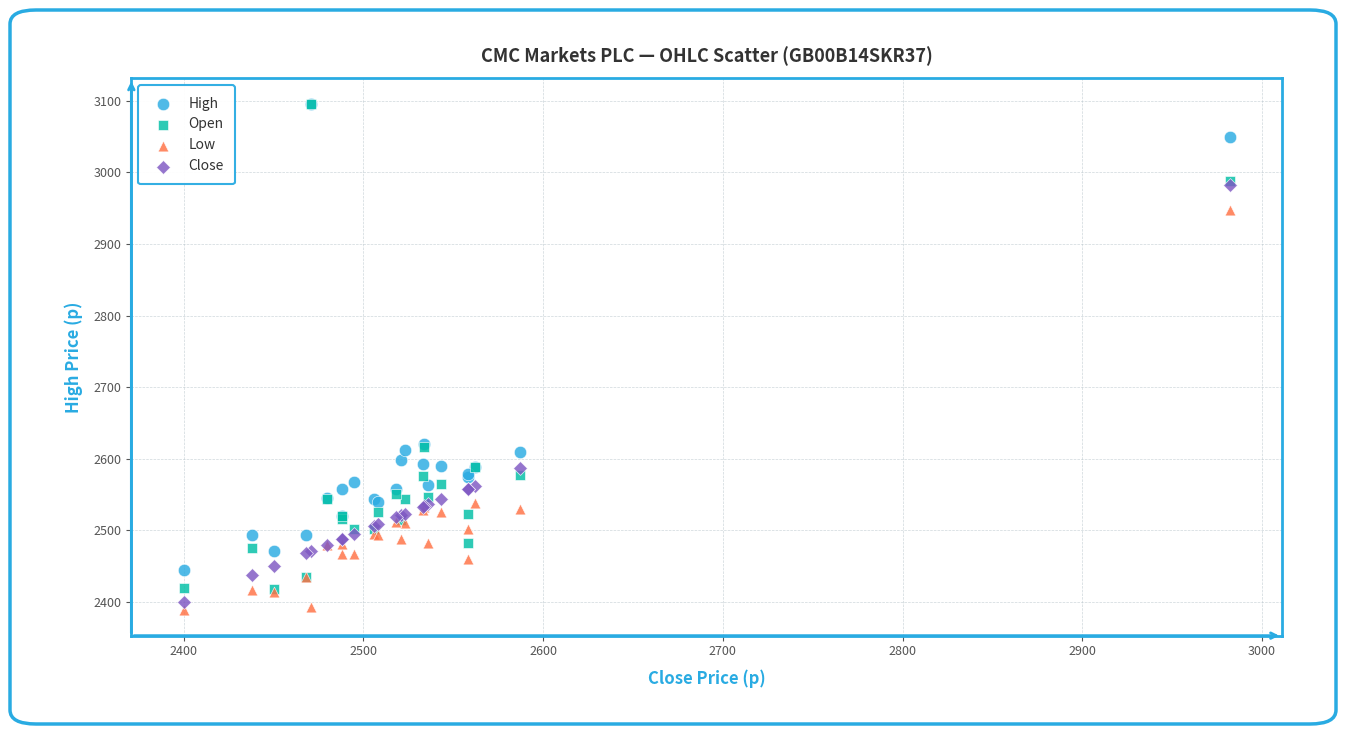

Which series has the largest Y range (max minus min)?

Open